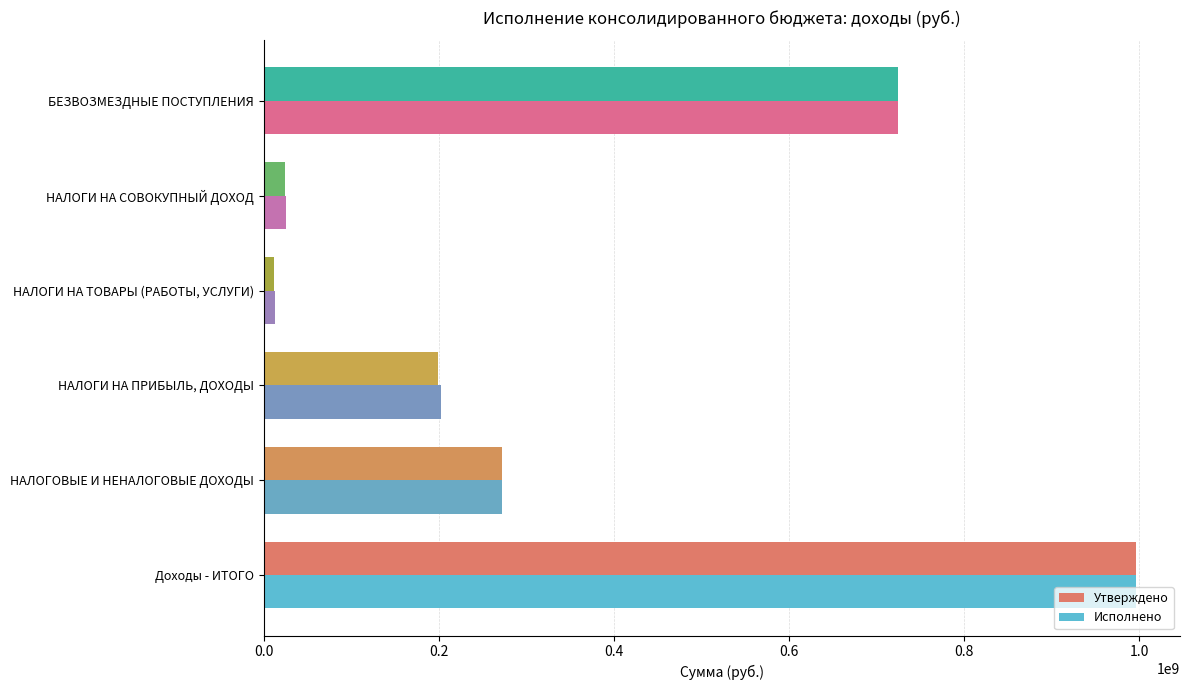

Which series has the largest range (max minus min)?

Утверждено